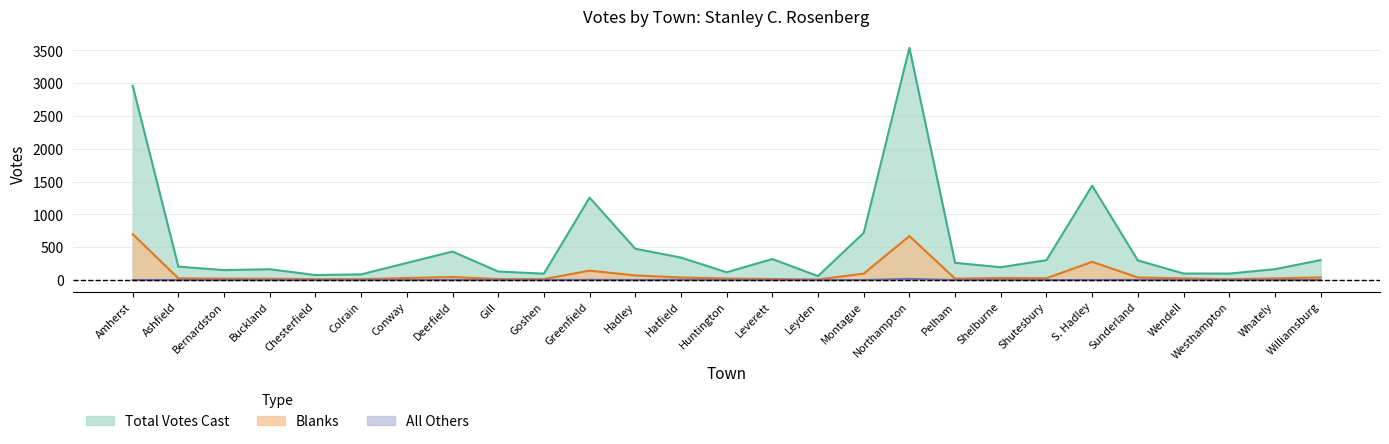

At which category does the chart reach its peak across all series?

Northampton